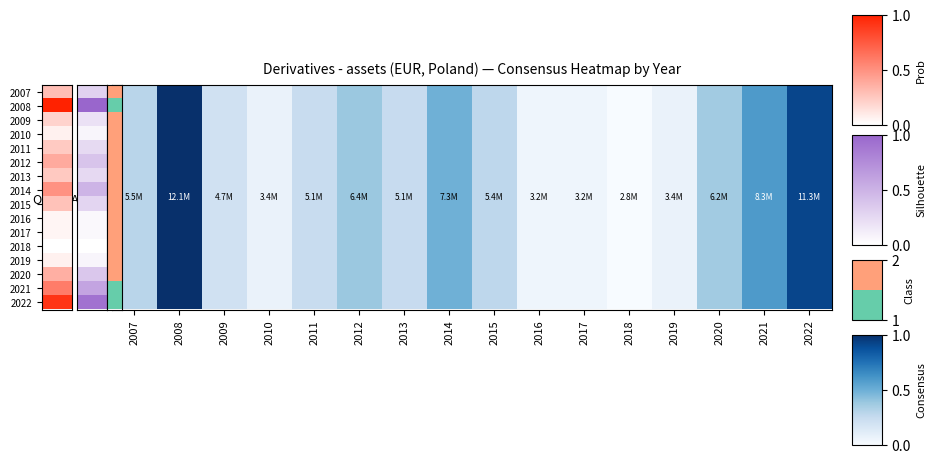

Count the number of data series in this chart.

1